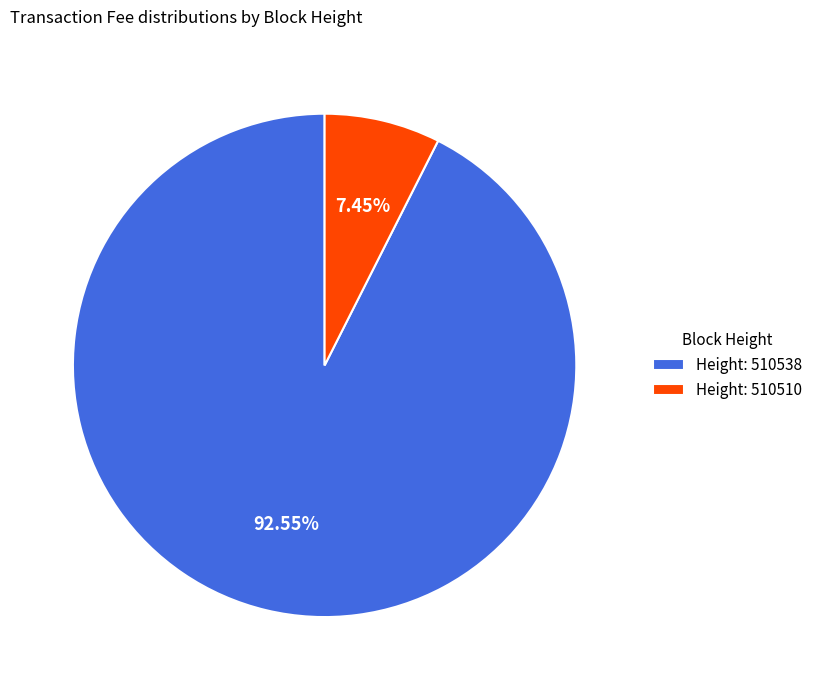

Rank the categories by value from lowest to highest.

Height: 510510, Height: 510538